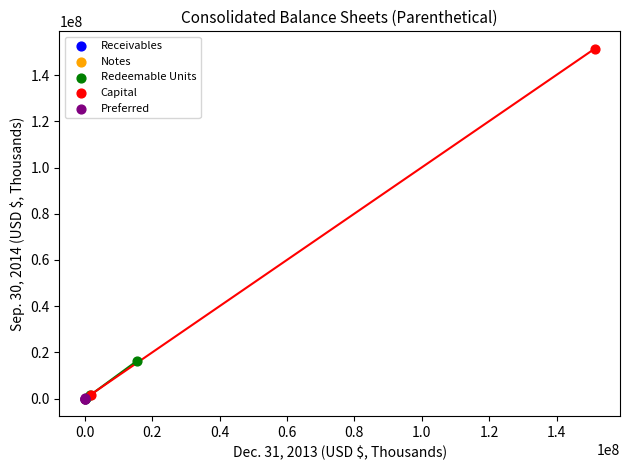

What are all the series names shown in the legend?

Receivables, Notes, Redeemable Units, Capital, Preferred